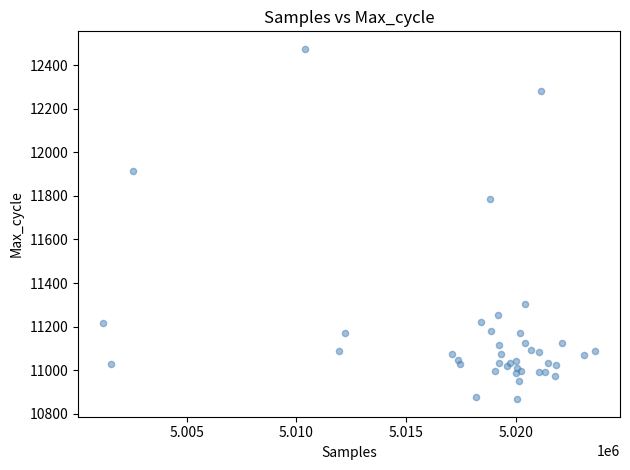

What Y value in the scatter plot is closest to 11671?

11788